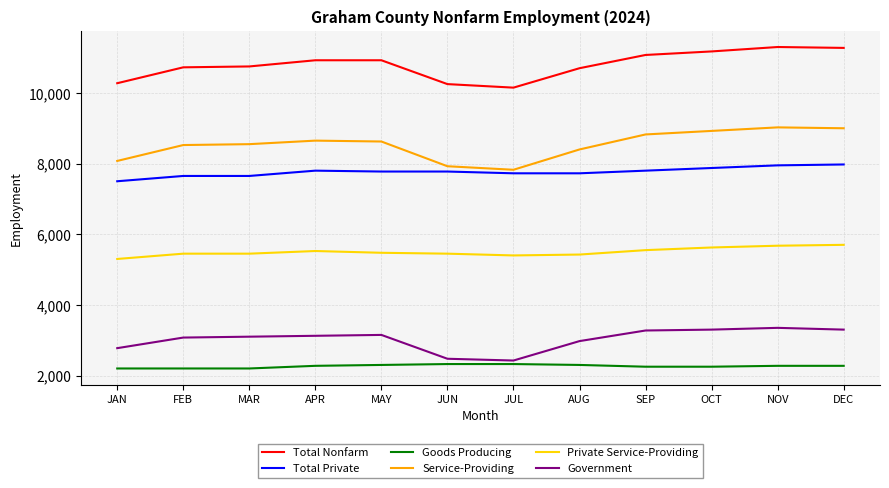

At how many categories does at least one series exceed 7163?

12